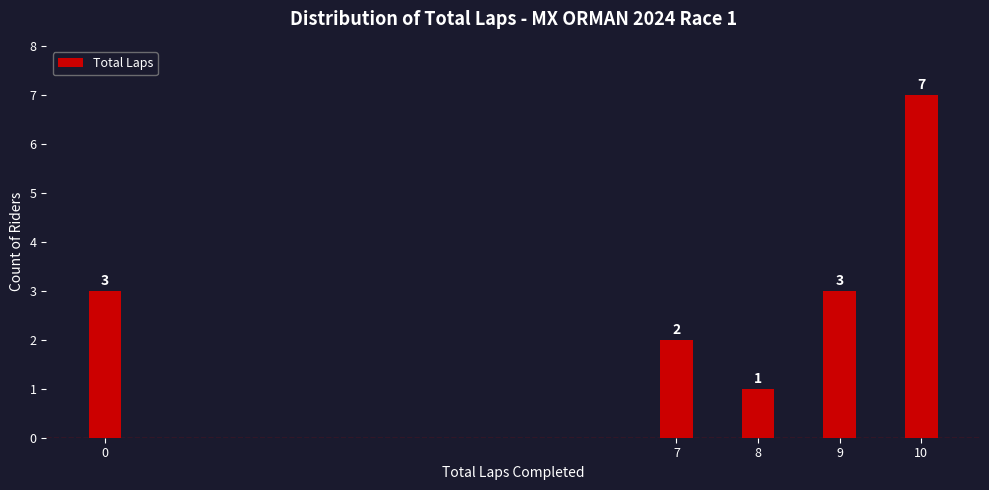

Reading left to right, list all the values displayed in this chart.

0=3	7=2	8=1	9=3	10=7